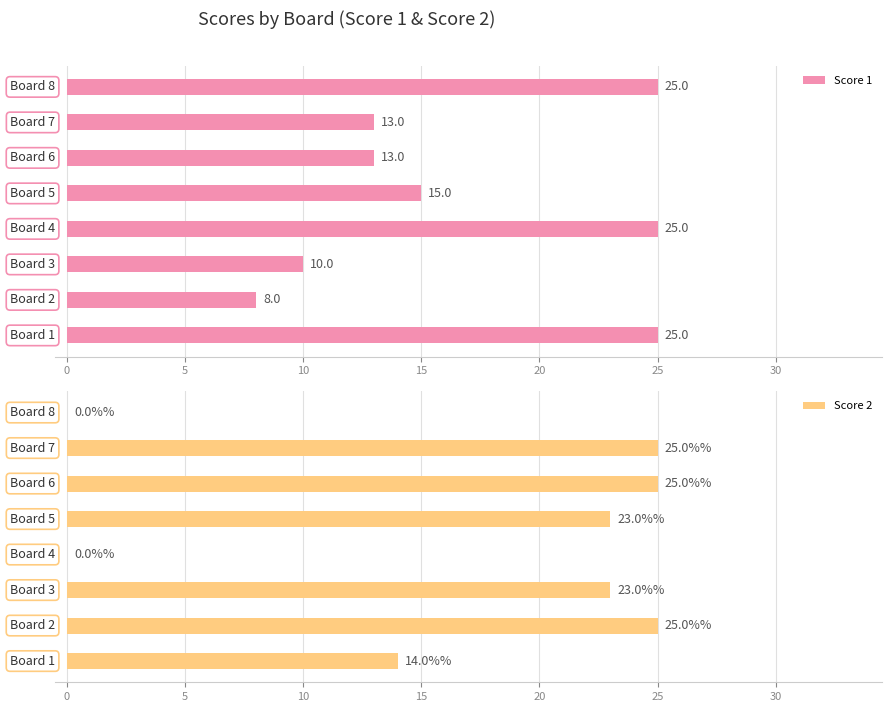

What is the maximum value for Score 1?

25